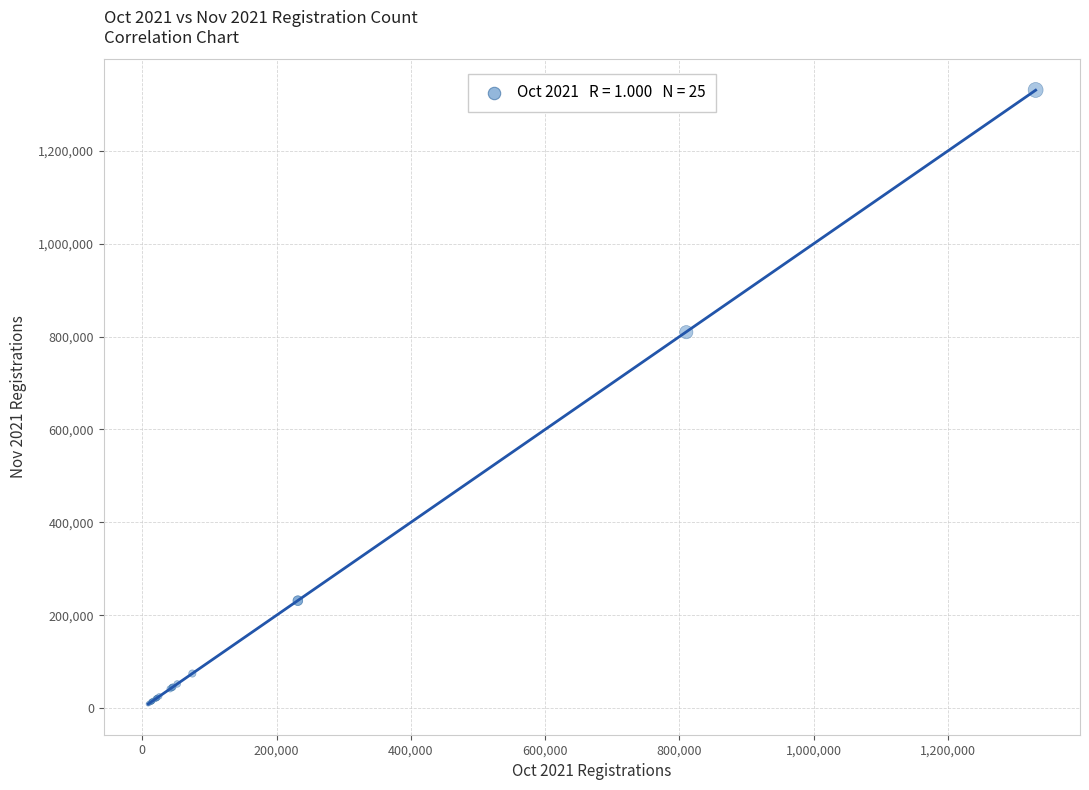

What Y value in the scatter plot is closest to 669920?

809469